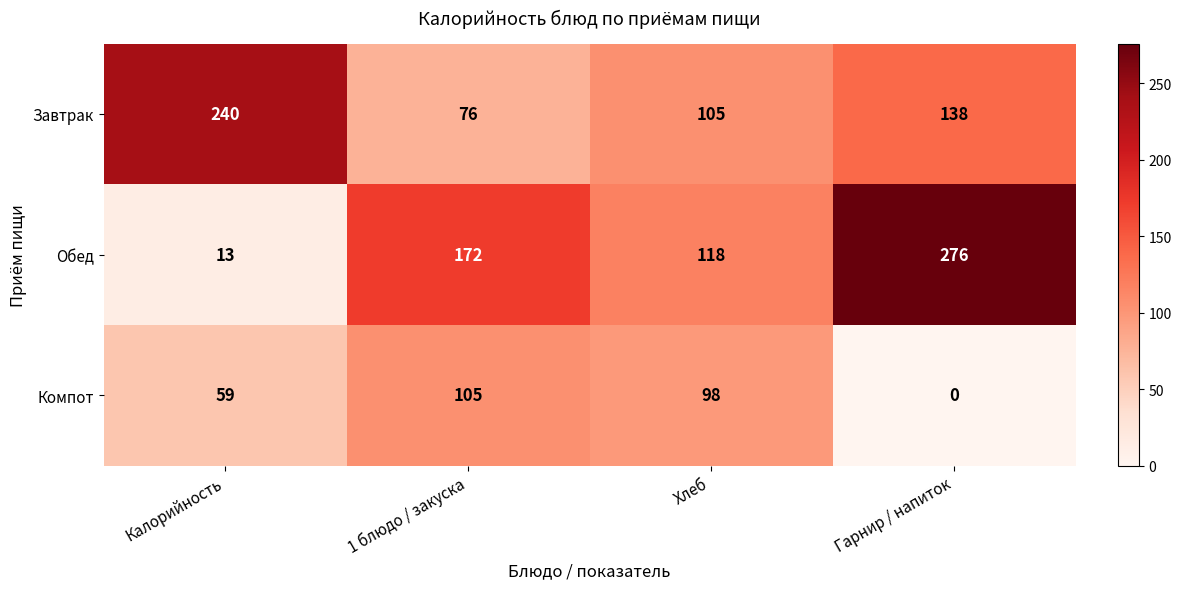

Which category has the highest value across all series?

Гарнир / напиток